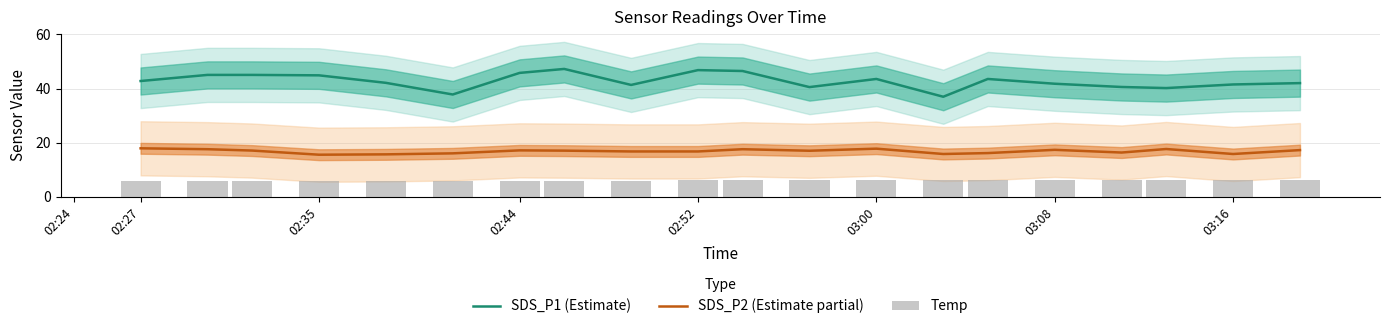

The value of SDS_P1 (Estimate) at 02:27 is 42.8. True or false?

True